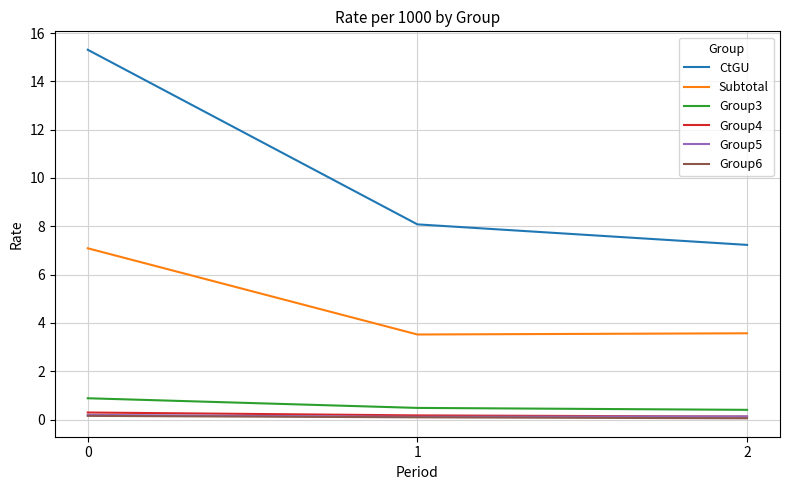

Read the Subtotal value at 0.

7.1